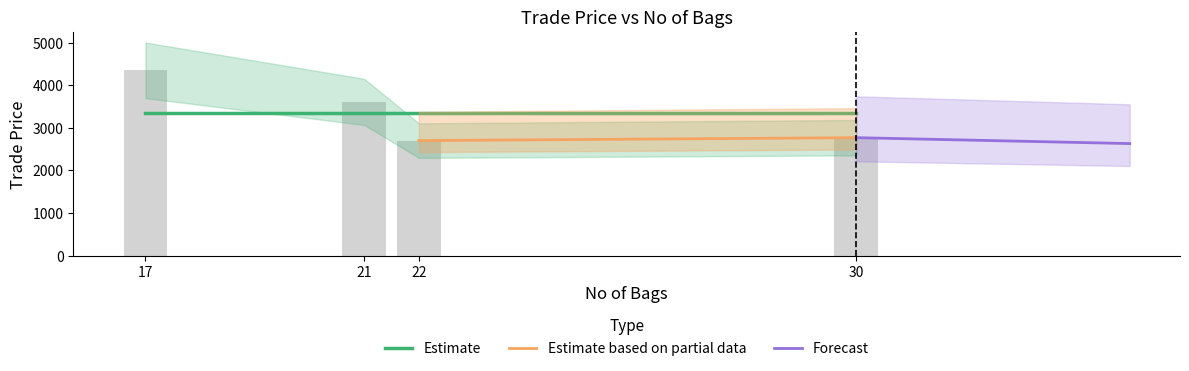

Rank the categories by value from lowest to highest.

22, 30, 21, 17